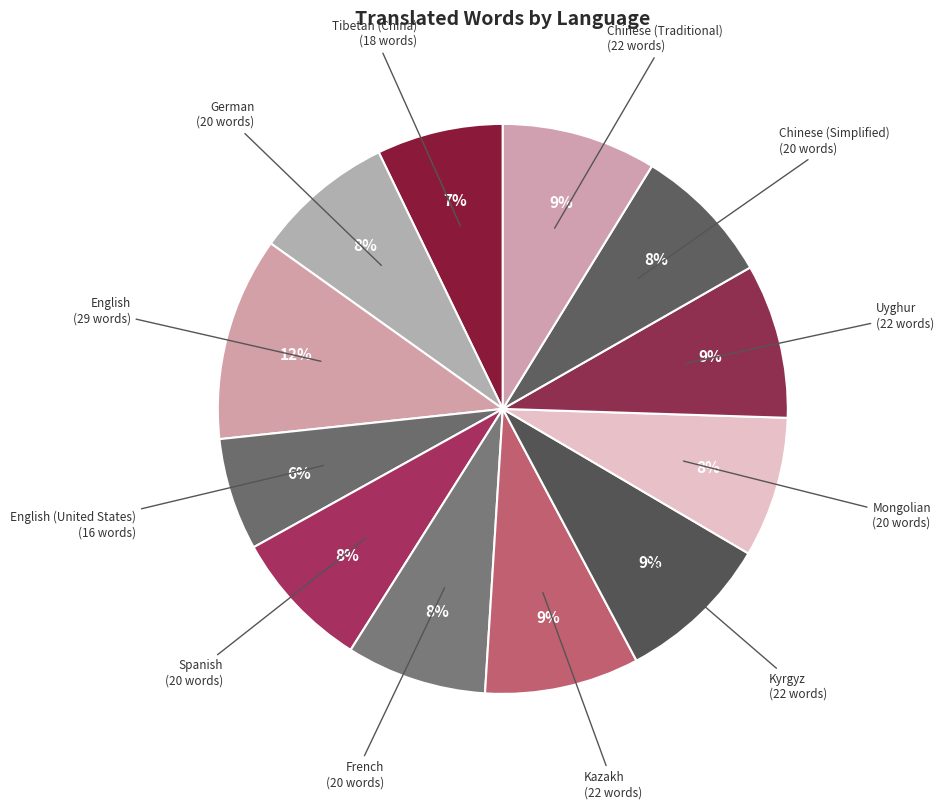

True or false: Kyrgyz accounts for 9% of the total.

True